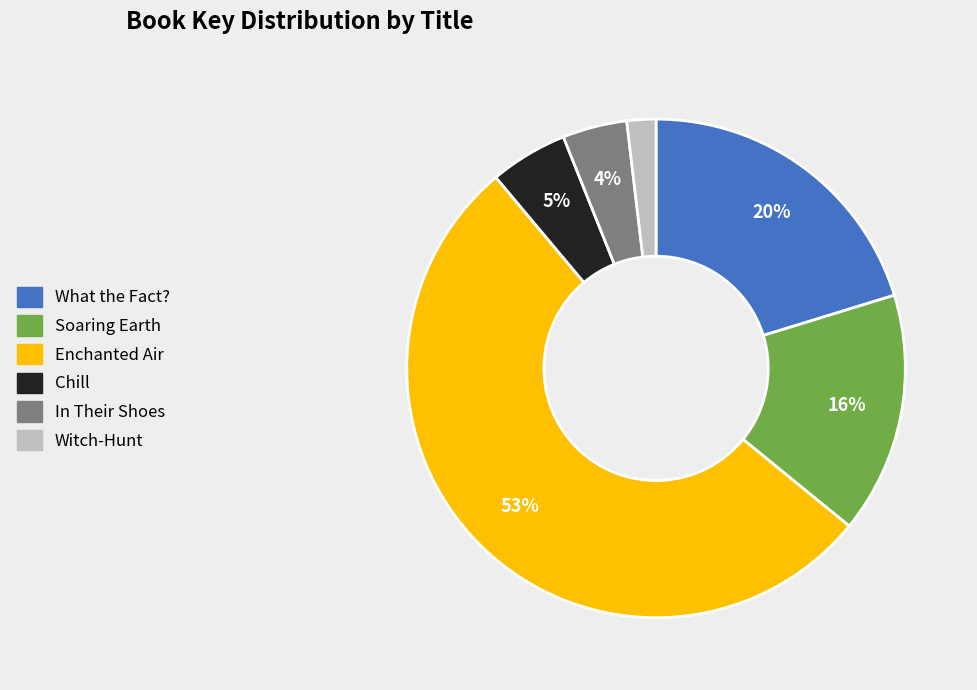

To the nearest percent, what is the combined percentage of Soaring Earth and In Their Shoes?

20%